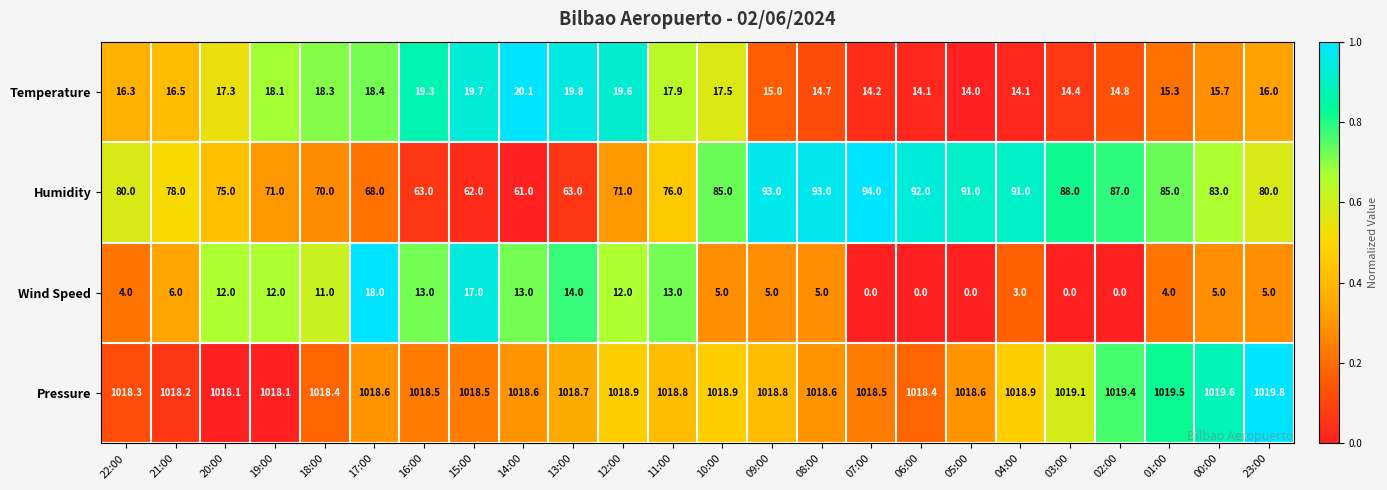

How many distinct data groups are displayed?

4